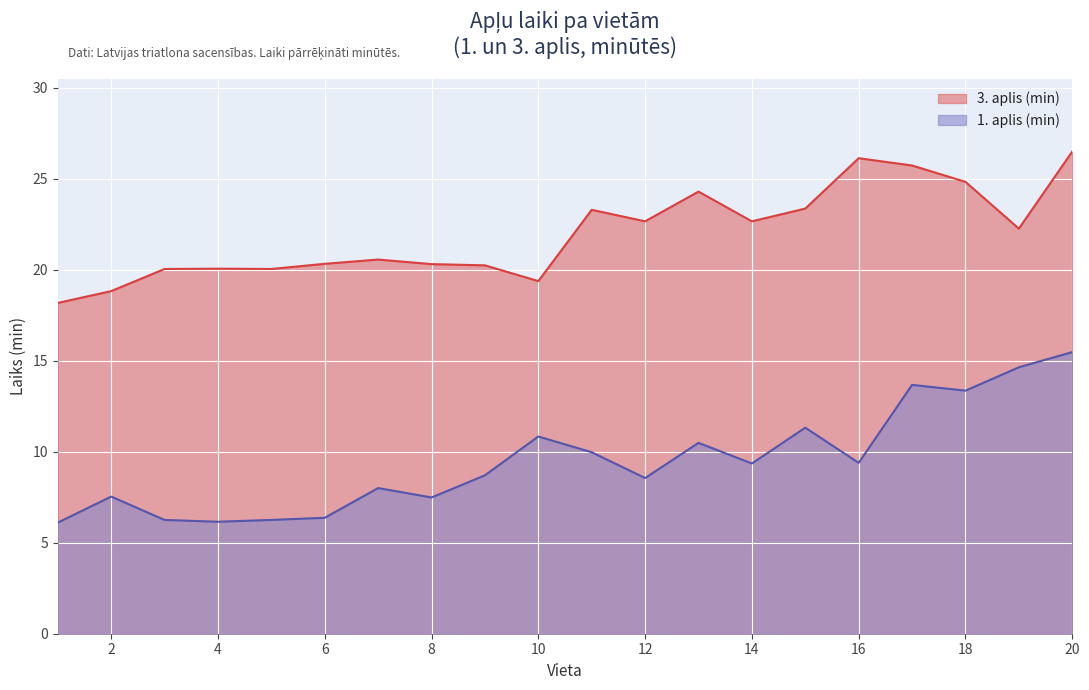

At which category is the sum across all series the highest?

20